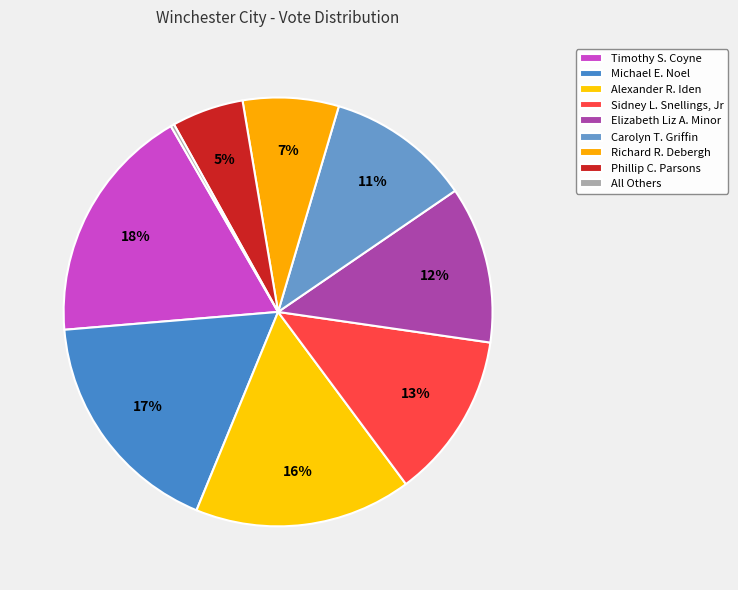

Is it true that Timothy S. Coyne is 18% of the pie?

True